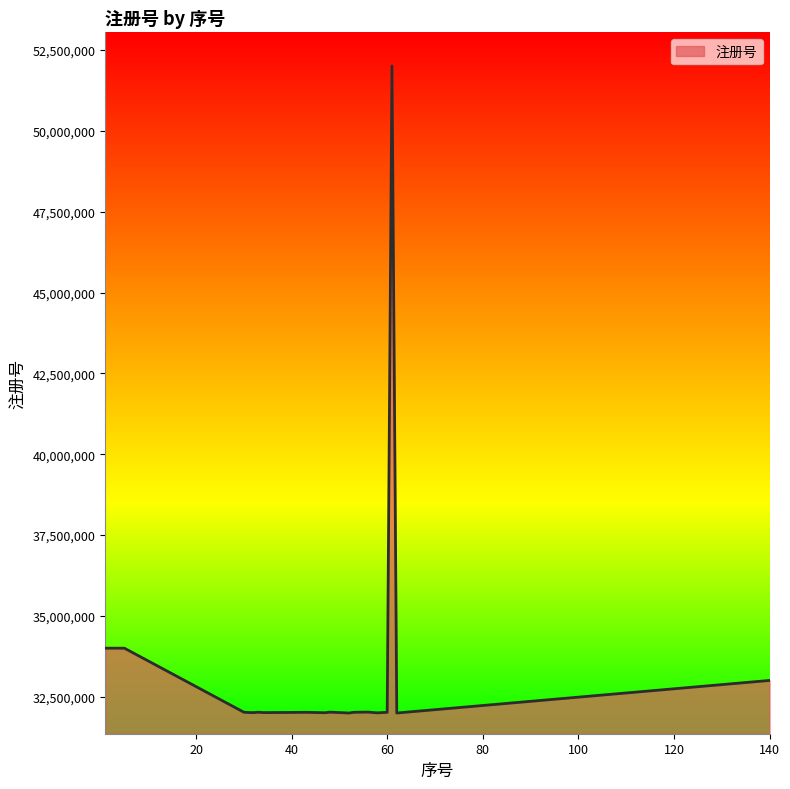

What is the minimum value shown in the chart?

32001057